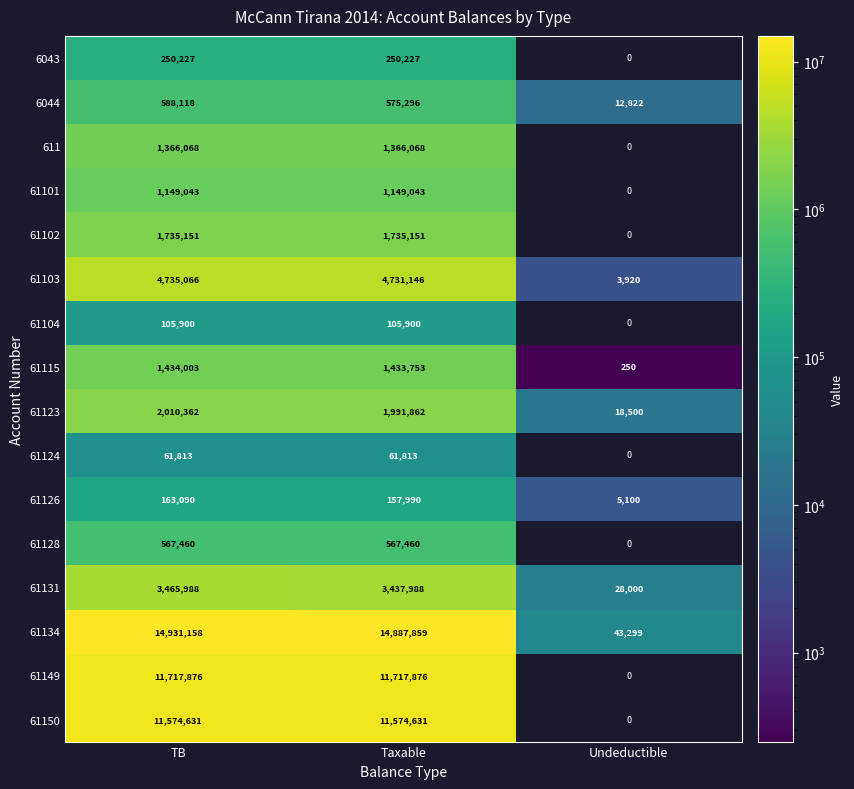

What is the average value of the 61123 series?

1340241